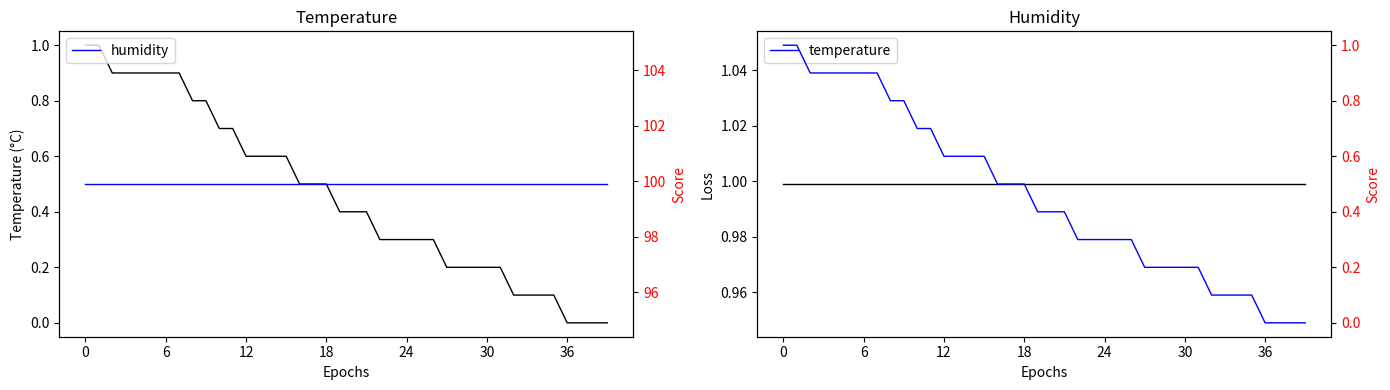

True or false: temperature and humidity intersect in this chart.

False